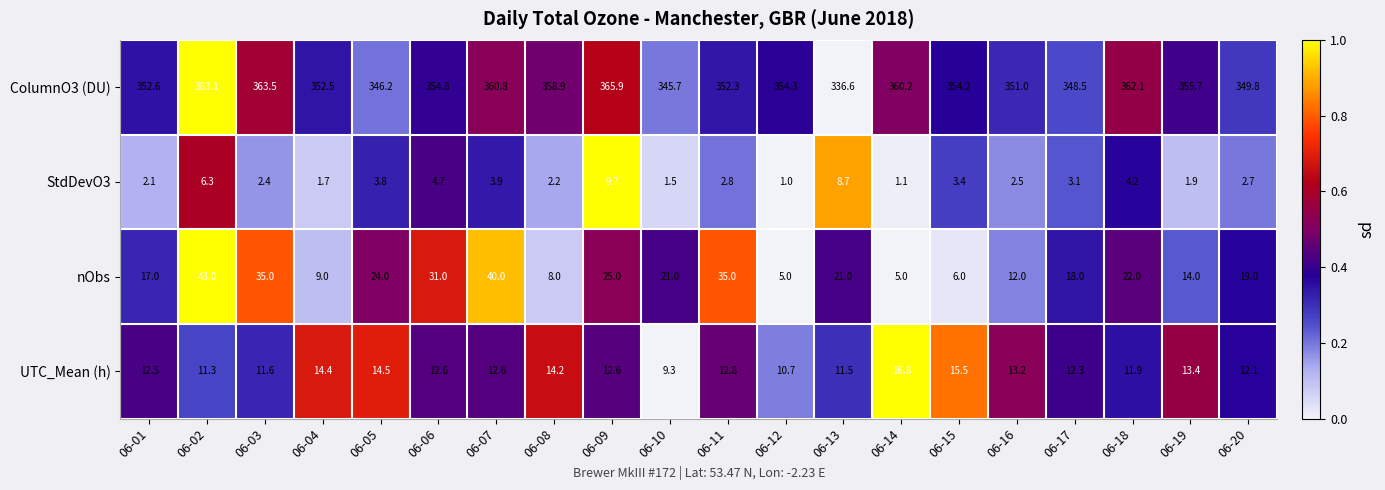

What is the sum of all UTC_Mean (h) values?

255.8